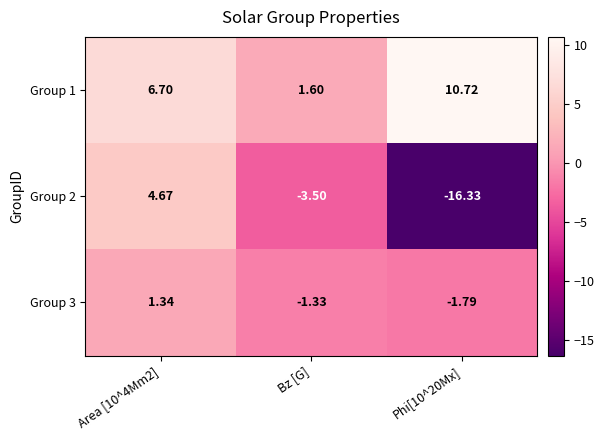

At which label is Group 2 closest to -5?

Bz [G]